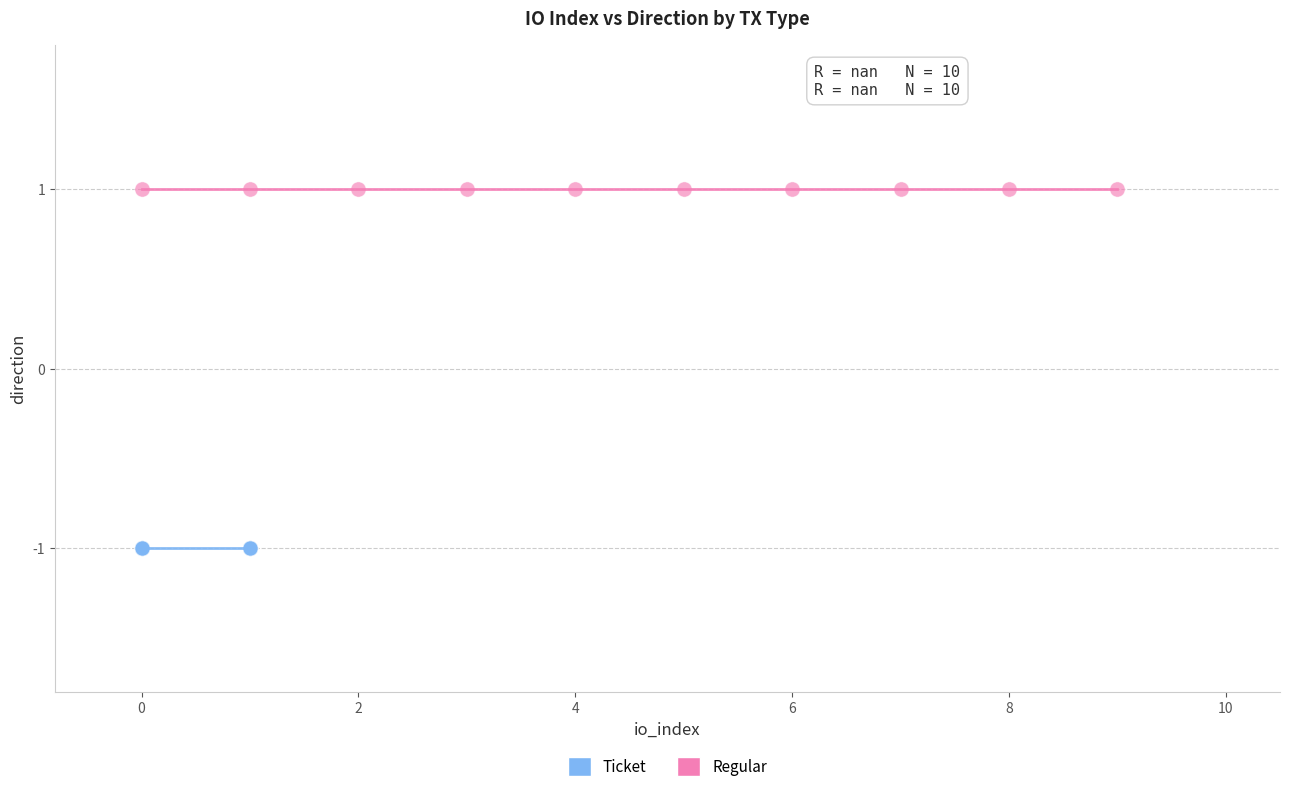

Which series reaches the minimum Y coordinate?

Ticket